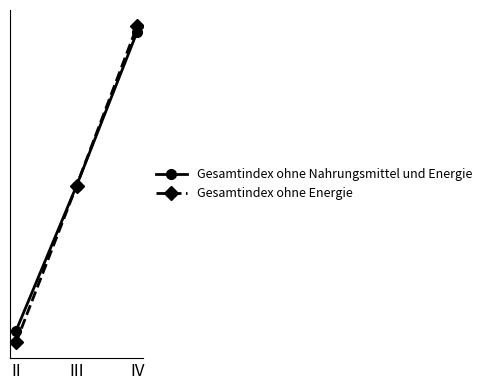

True or false: Gesamtindex ohne Nahrungsmittel und Energie has a value of 95.0 at II.

True